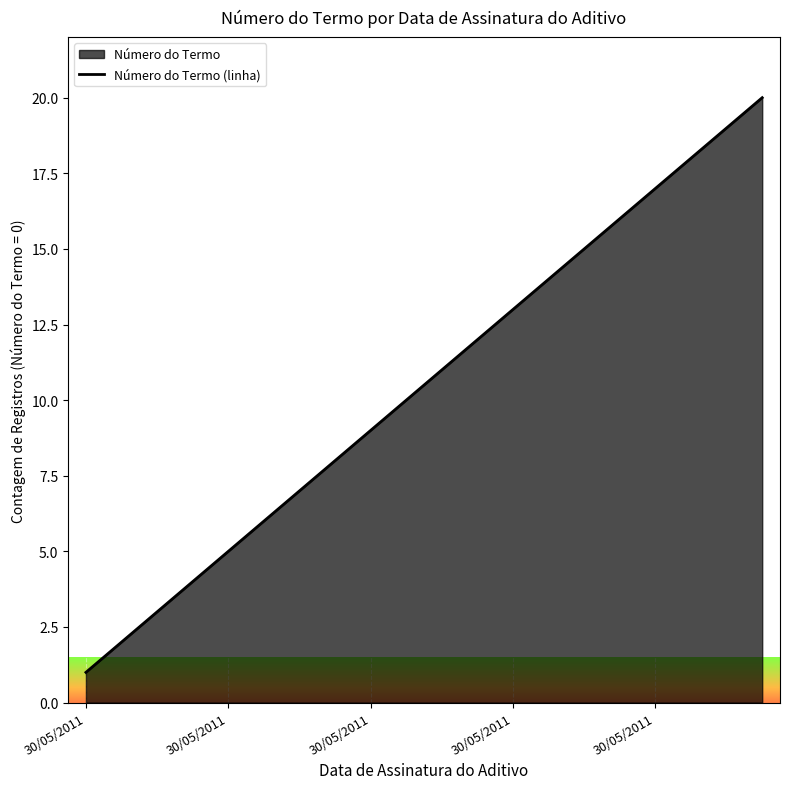

Does the chart display data point markers on the line(s)?

No